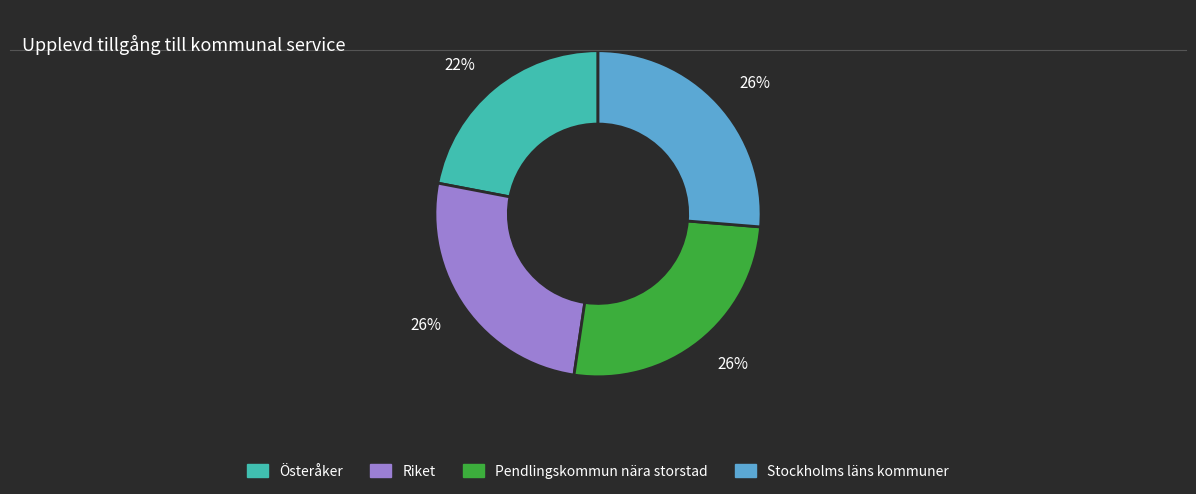

To the nearest percent, what is the combined percentage of Stockholms läns kommuner and Pendlingskommun nära storstad?

52%